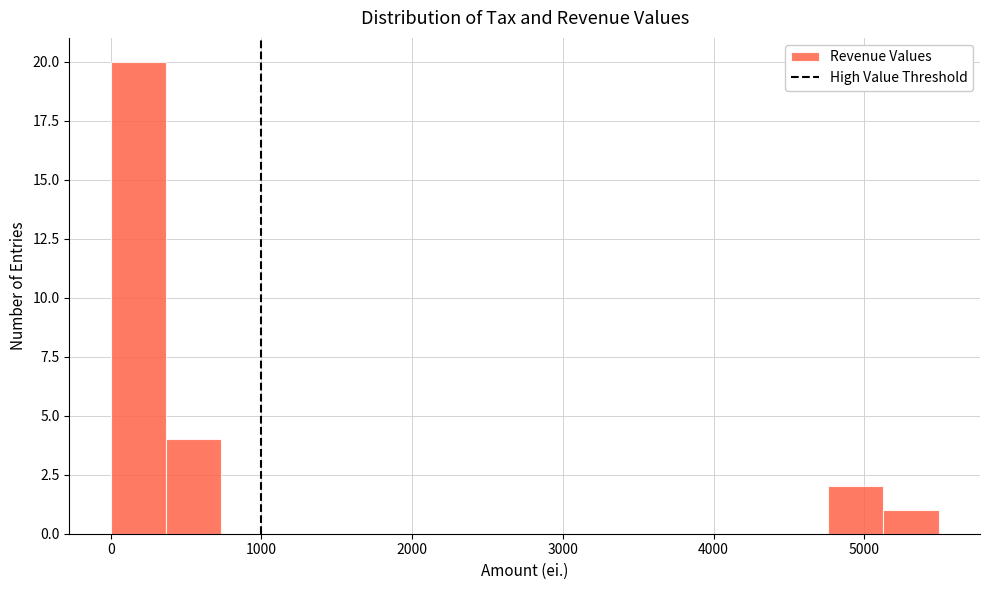

Around what value on the x-axis is the tallest bar? Give the approximate position of its centre, as read against the axis.

200